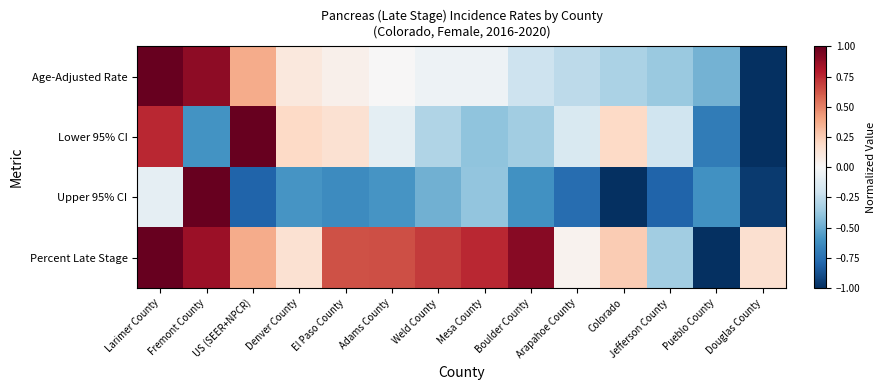

At which category is the sum across all series the highest?

Larimer County